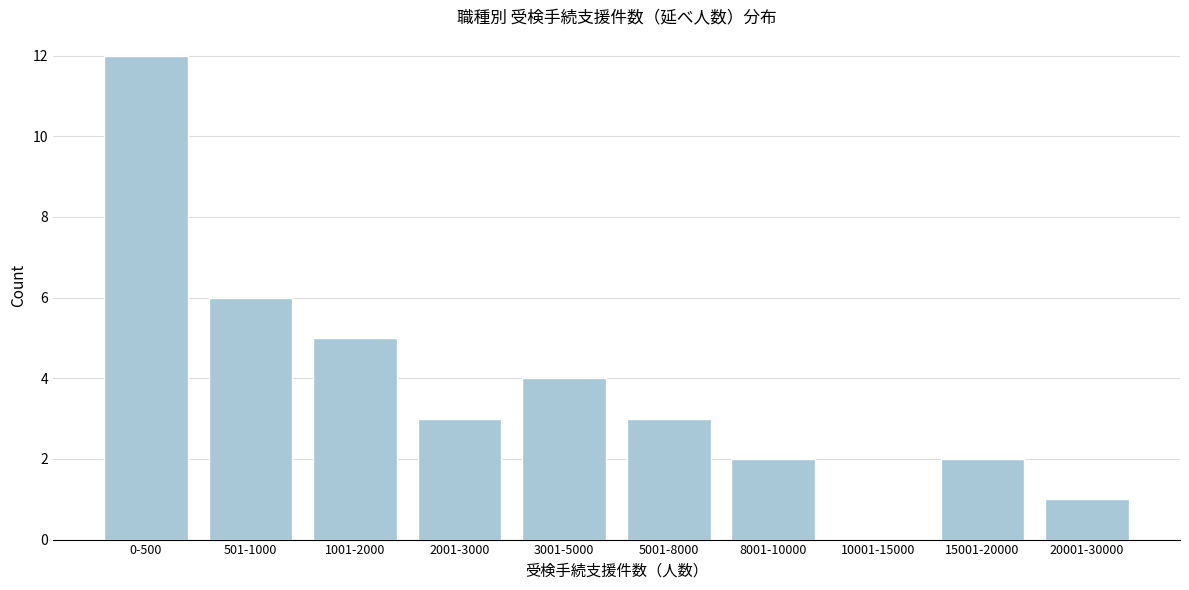

Reading right to left, list all the values displayed in this chart.

20001-30000=1	15001-20000=2	10001-15000=0	8001-10000=2	5001-8000=3	3001-5000=4	2001-3000=3	1001-2000=5	501-1000=6	0-500=12